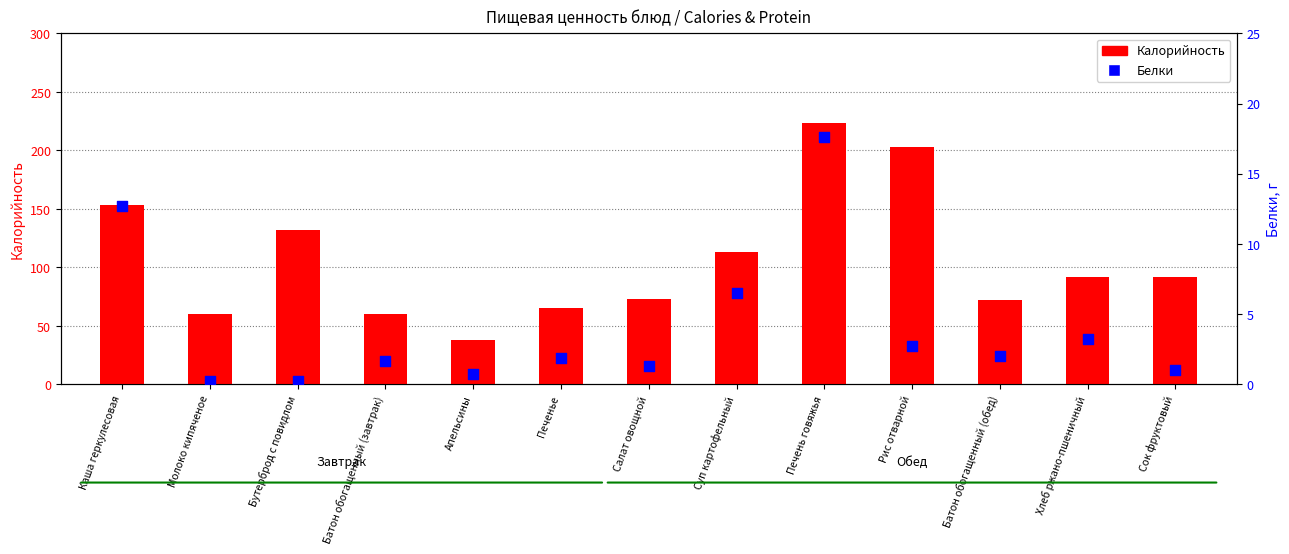

What is the total value across all series at Хлеб ржано-пшеничный?

95.2